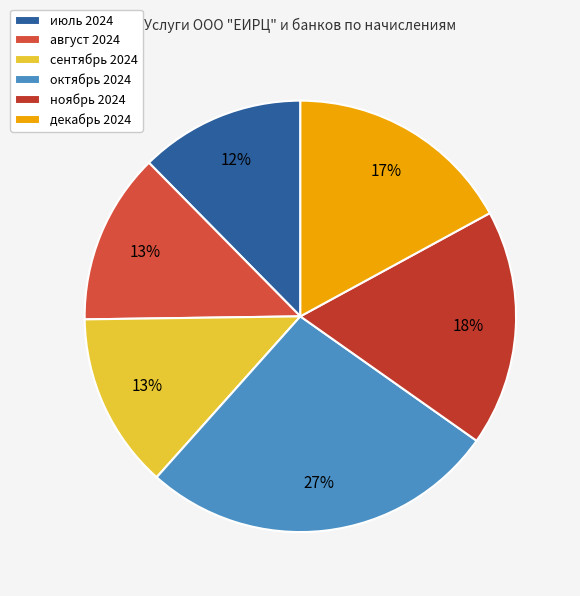

True or false: декабрь 2024 accounts for 27% of the total.

False